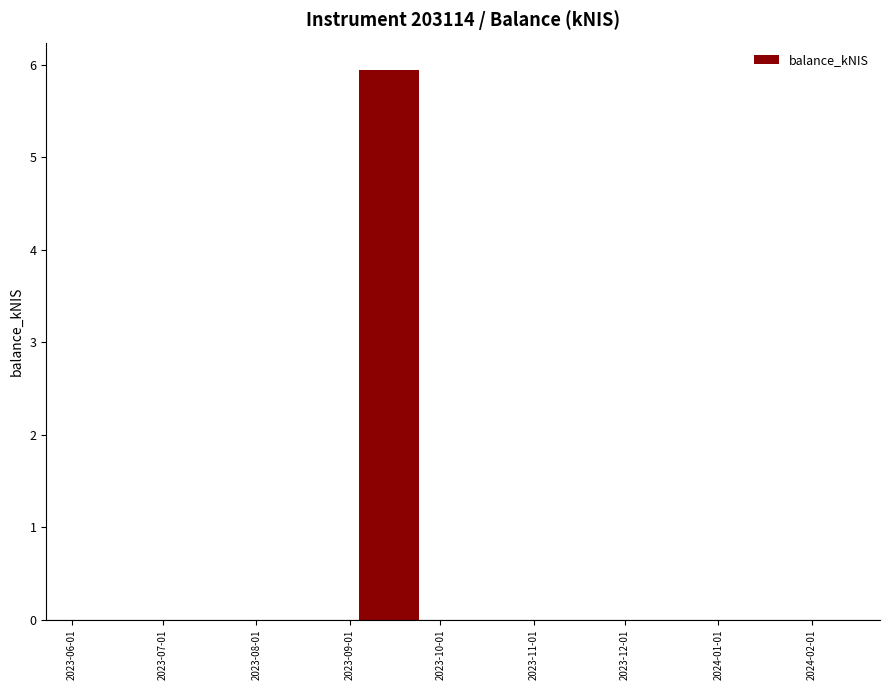

What is the maximum value shown in the chart?

5.9